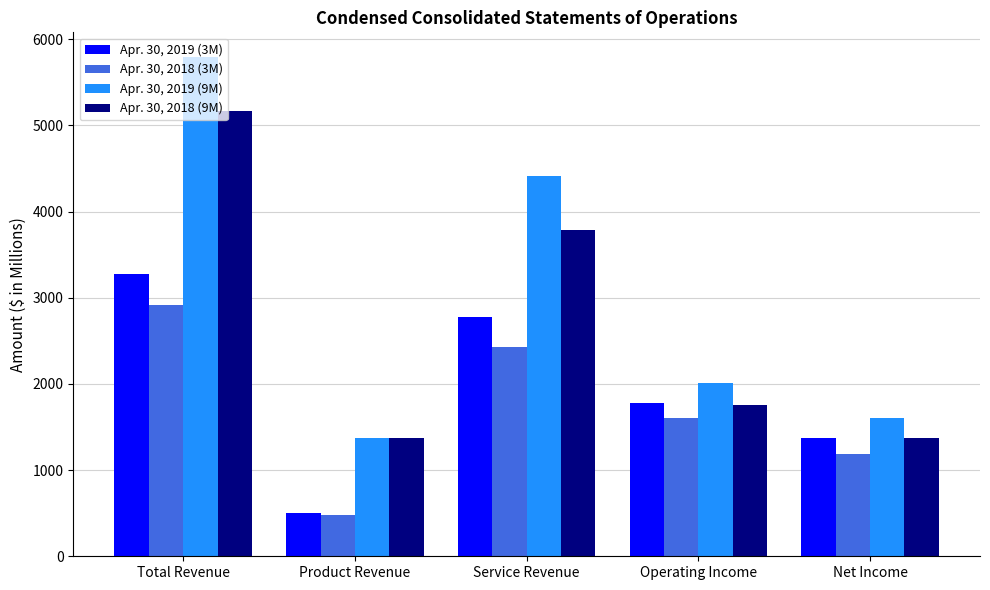

Count the Apr. 30, 2018 (3M) values in the range 1186 to 2433.

3